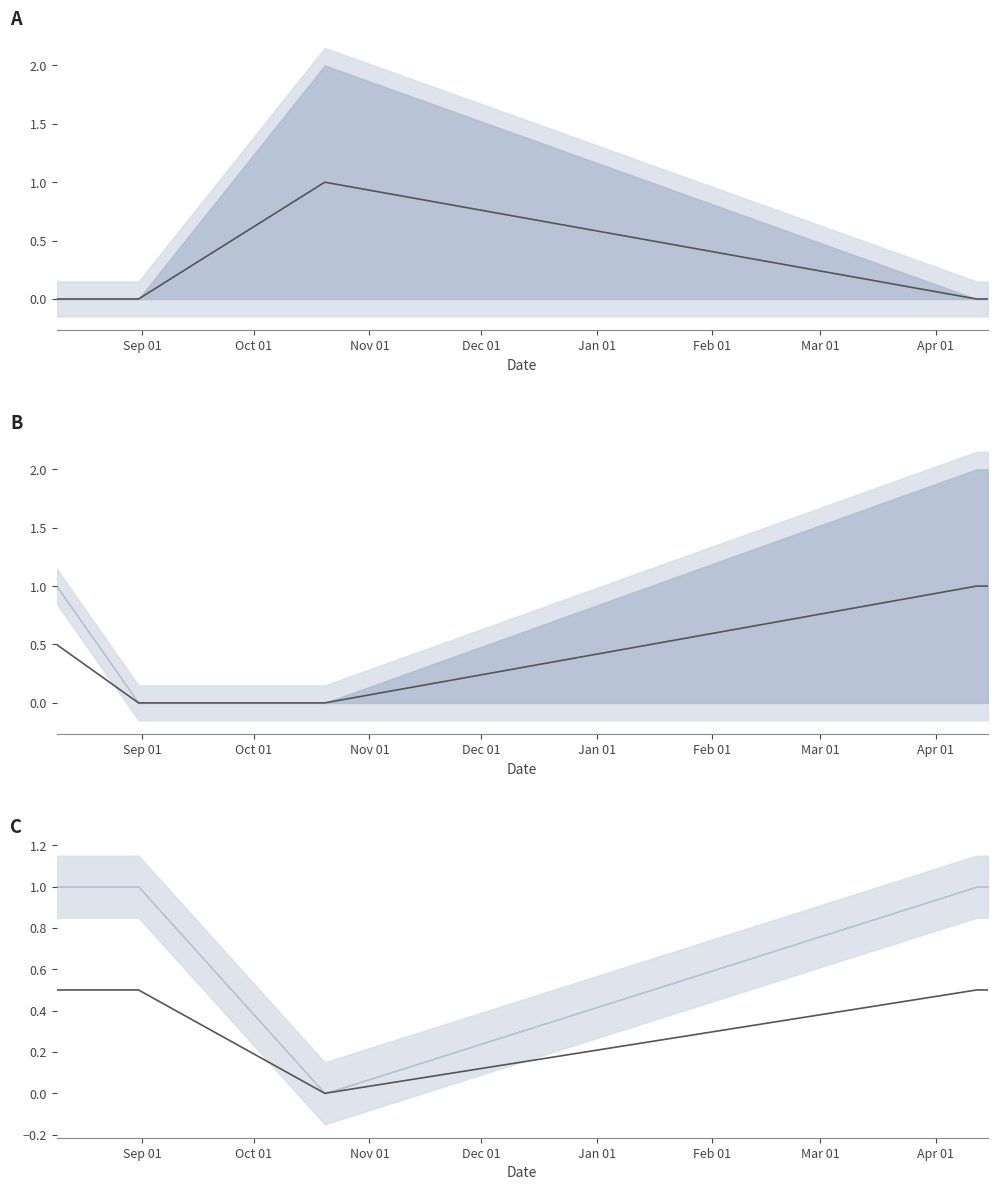

The chart shows a value of 0.5 at Oct 01. True or false?

True